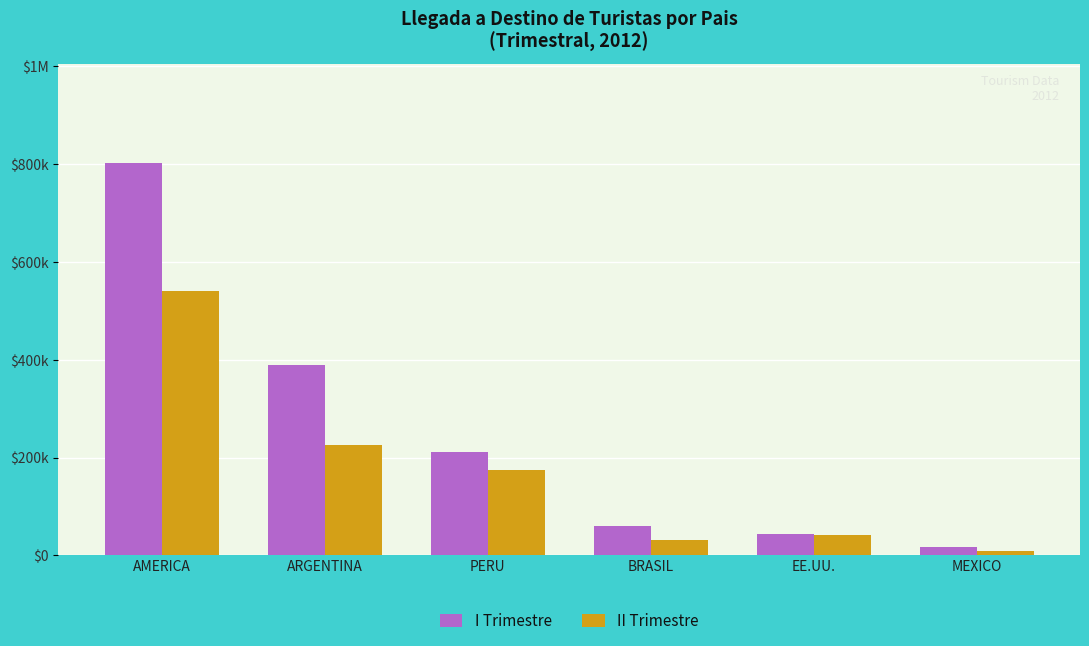

What are all the series names shown in the legend?

I Trimestre, II Trimestre